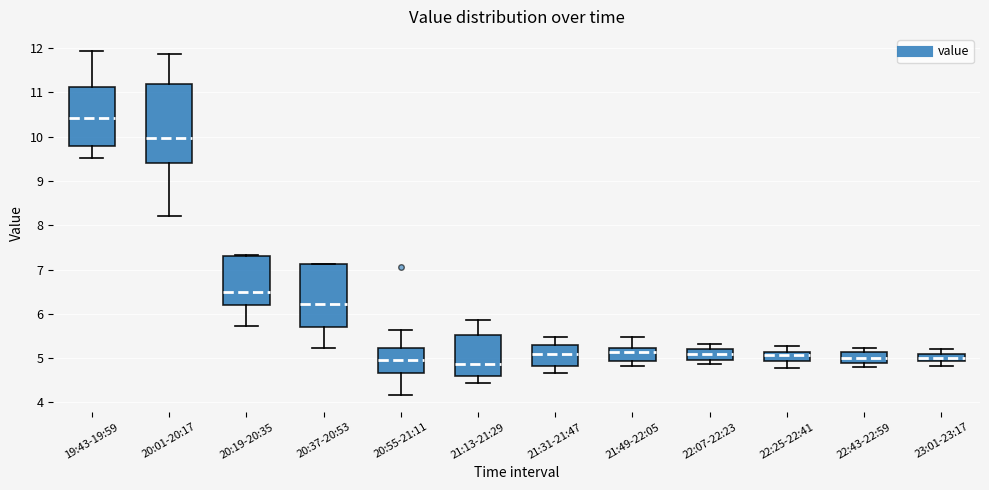

Which box has the highest median line?

19:43-19:59